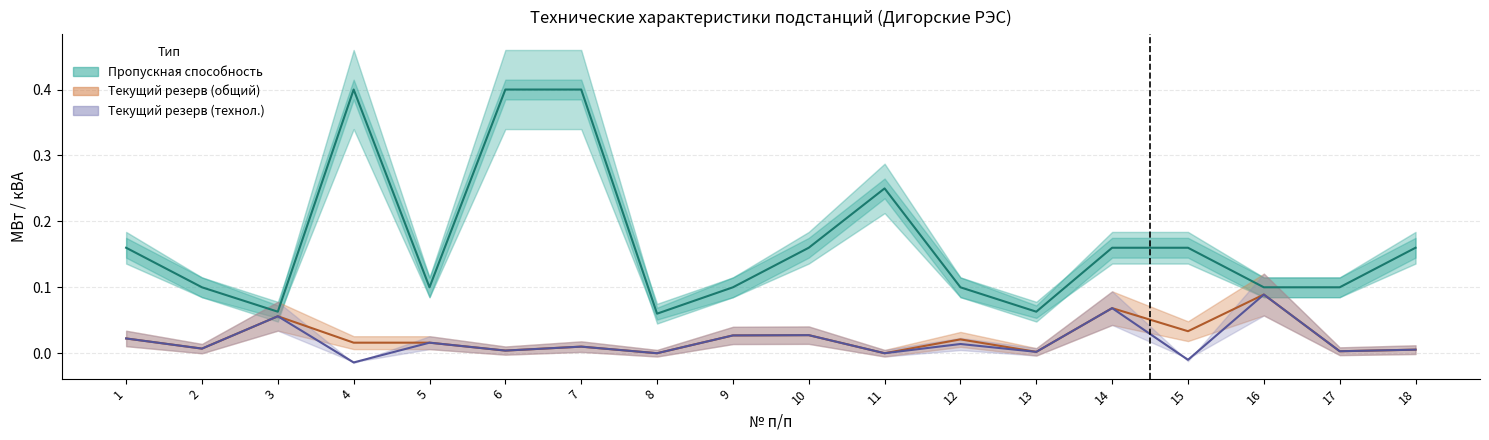

True or false: Пропускная способность has a value of 0.1 at 3.

True